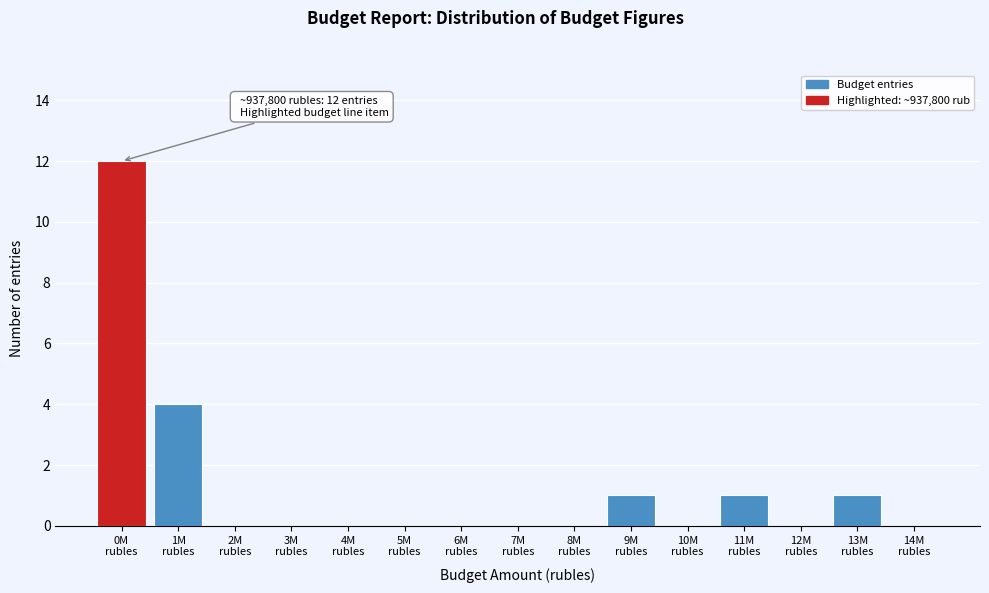

What is the sum of all values?

19